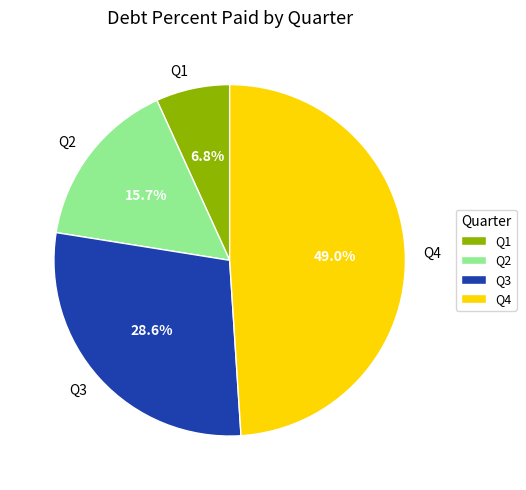

What is the total percentage of Q3 and Q1?

35.4%